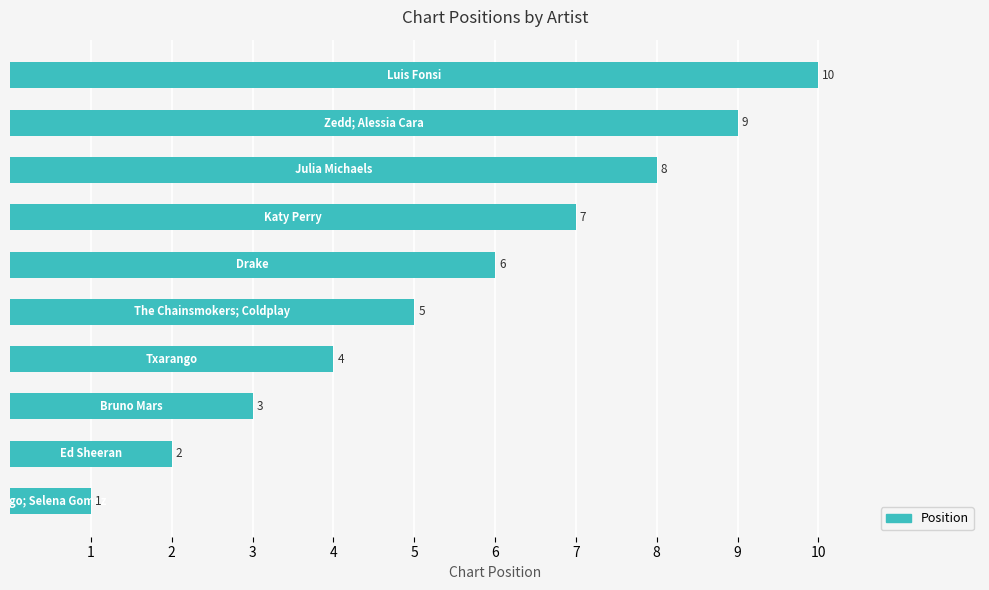

What is the sum of all values?

55